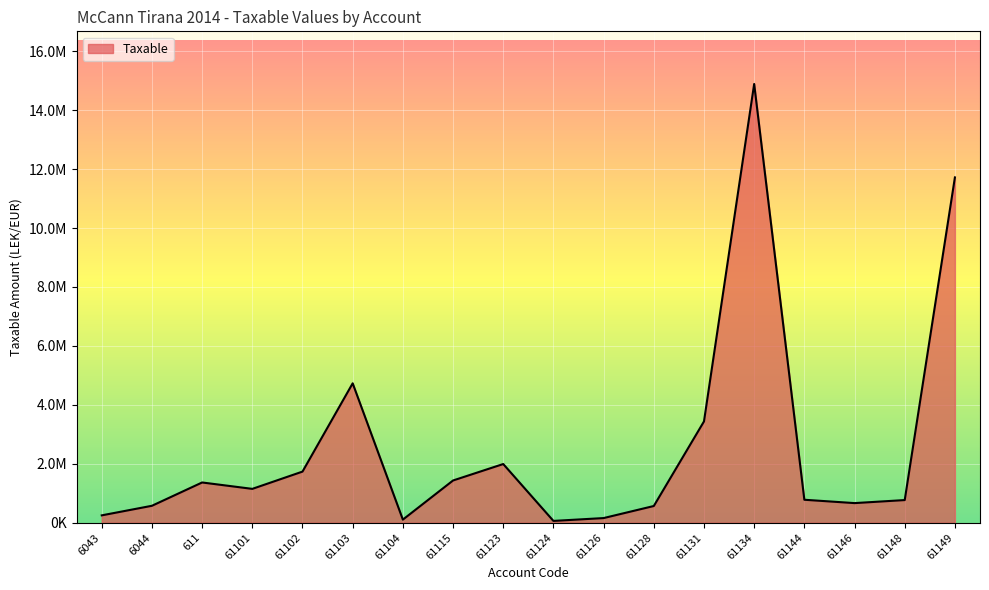

What is the value of the 18th point from the left?

11717876.6